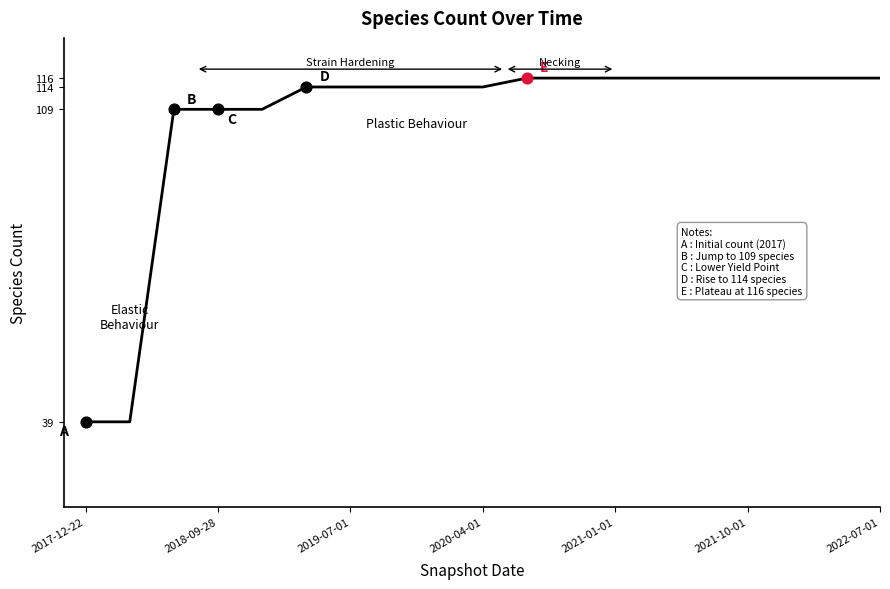

What is the difference between the maximum and minimum values?

77